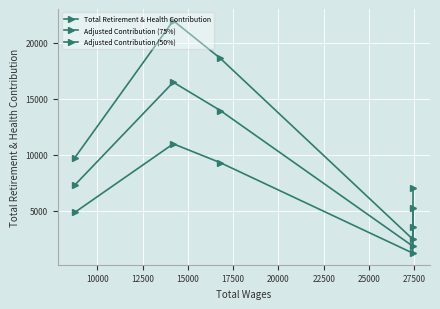

True or false: Adjusted Contribution (75%) and Total Retirement & Health Contribution intersect in this chart.

False